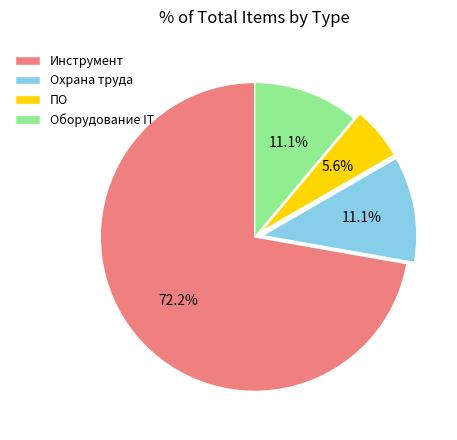

Approximately how many times larger is the value at Оборудование IT compared to ПО?

2.0